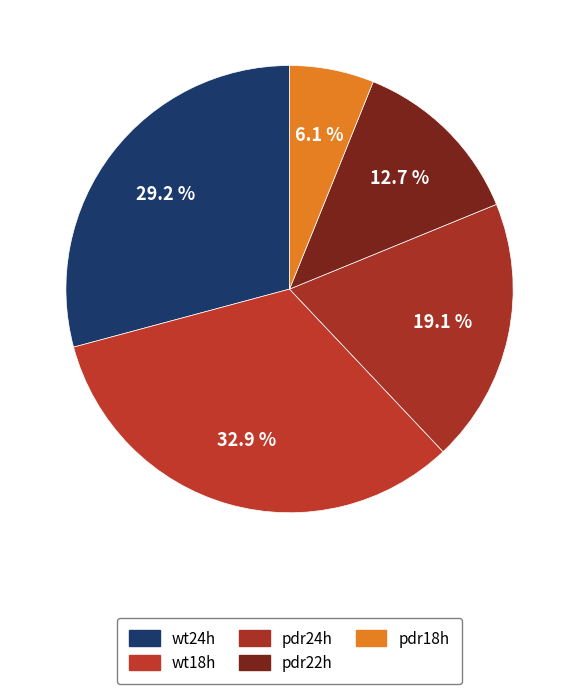

True or false: pdr18h accounts for 6% of the total.

True